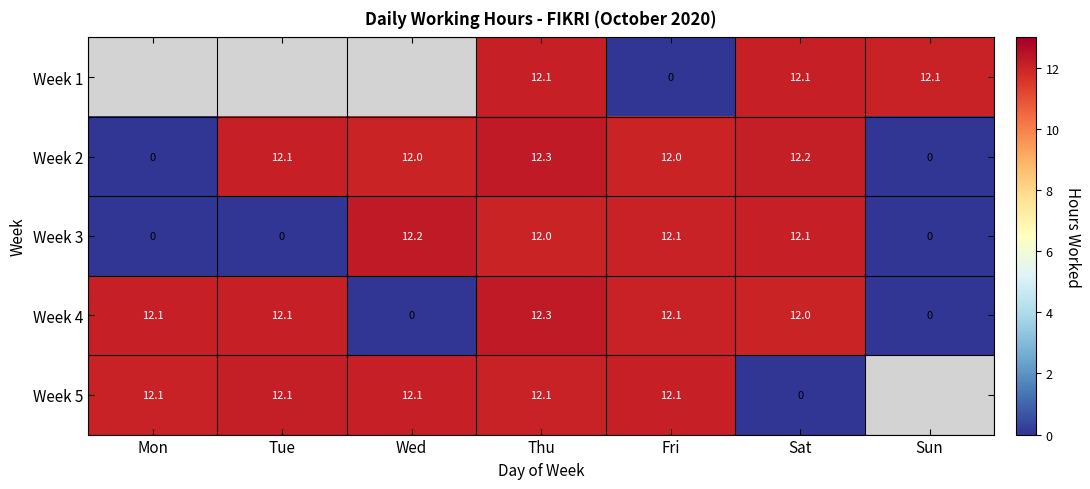

Where does the Week 4 series first go above 12?

Mon